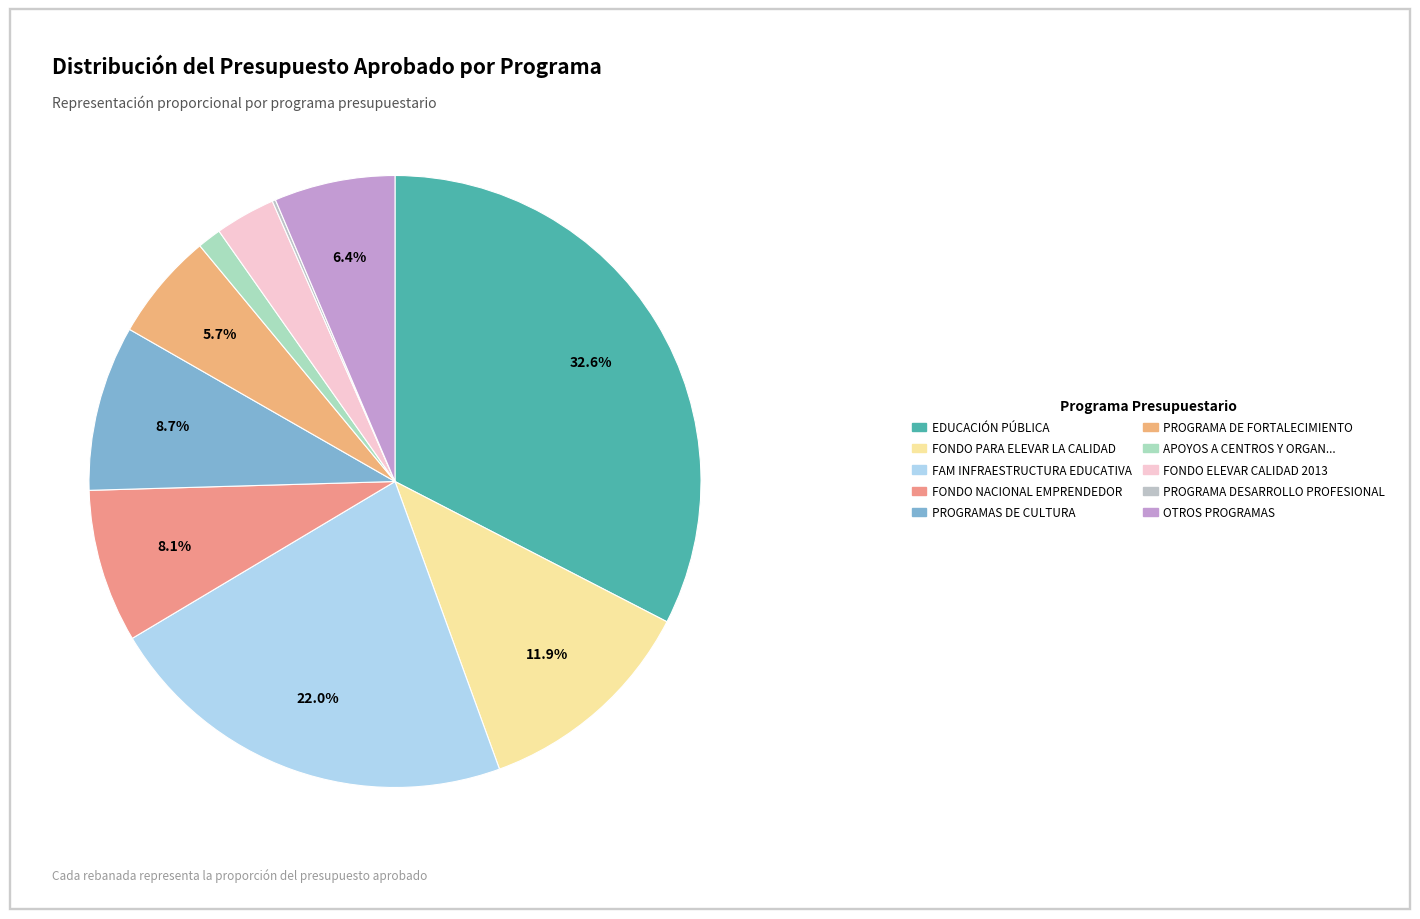

Which slice is the smallest?

PROGRAMA DESARROLLO PROFESIONAL